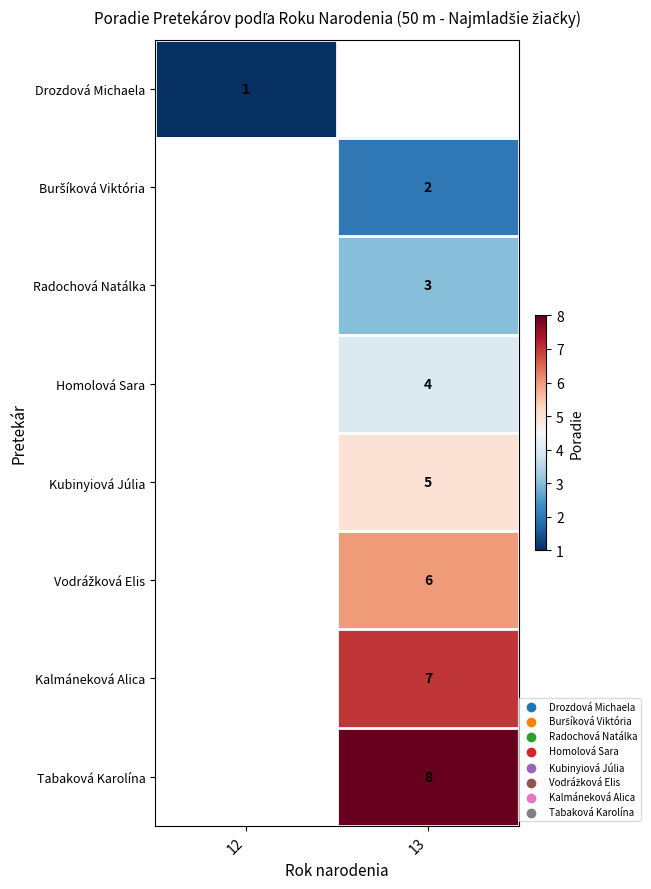

The Drozdová Michaela series shows 0.3 at 12. True or false?

False